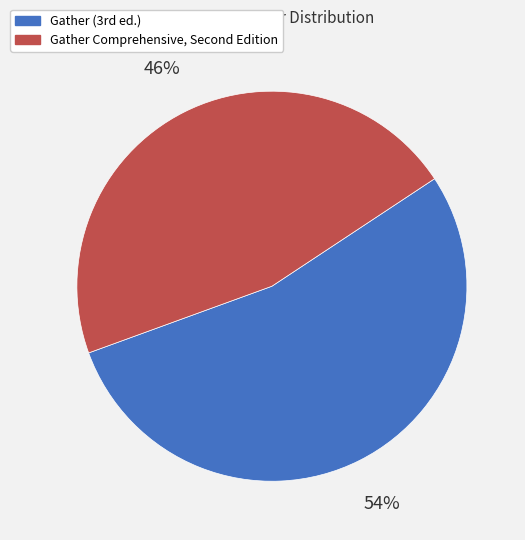

Which category accounts for the majority?

Gather (3rd ed.)